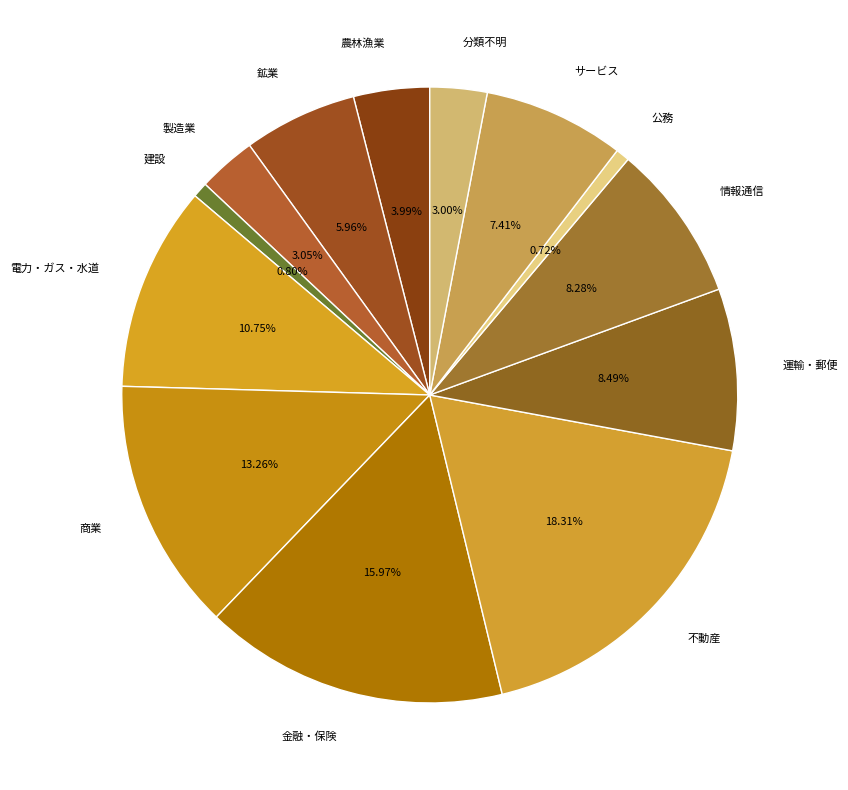

What percentage is the 鉱業 slice, to the nearest percent?

6%